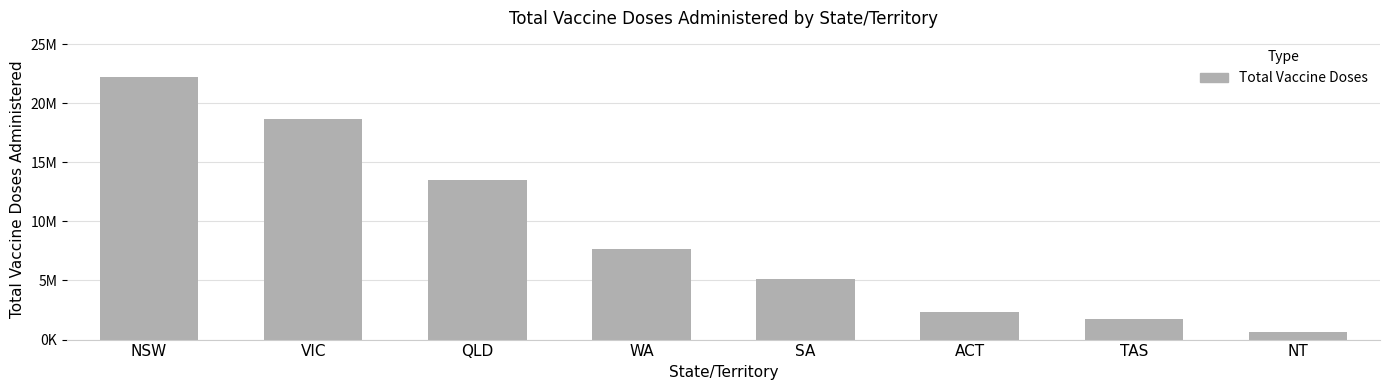

Reading left to right, transcribe all the data shown in this chart.

22200000	18700000	13500000	7700000	5100000	2300000	1700000	657200